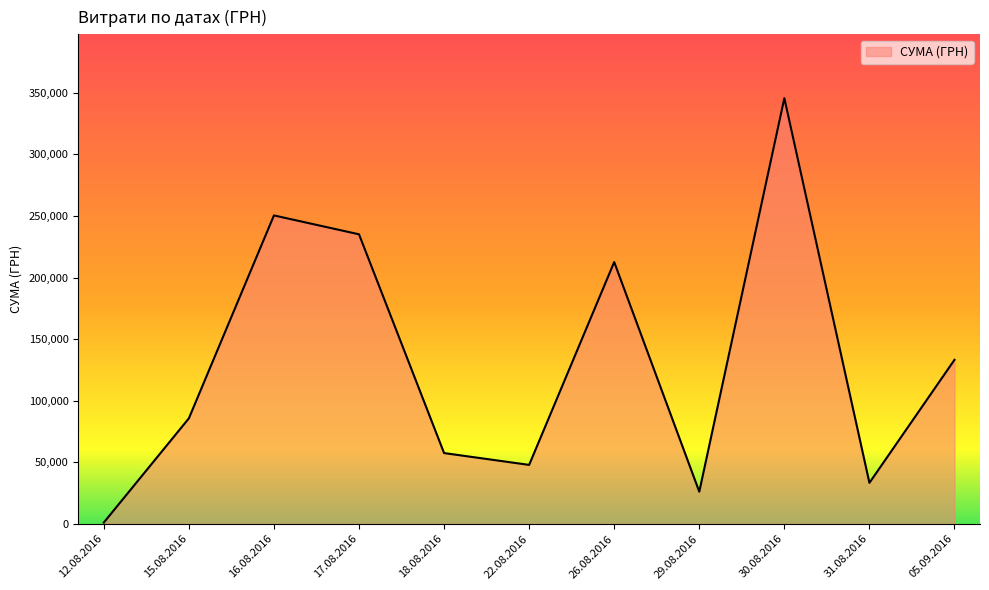

Which label corresponds to the largest value in the chart?

30.08.2016